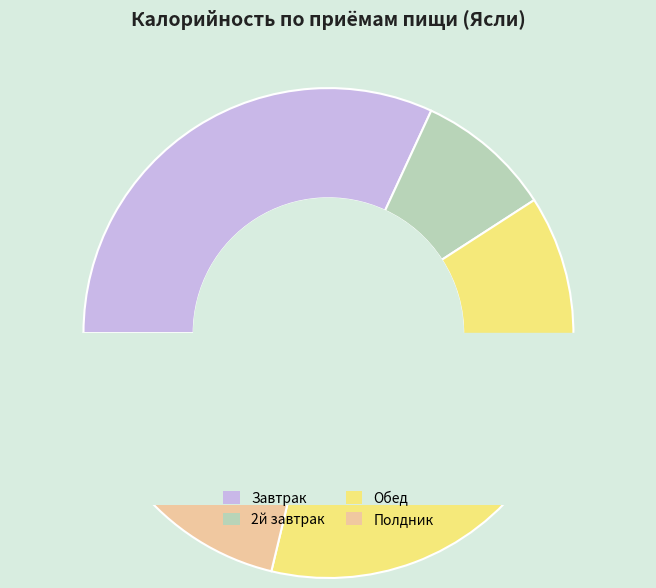

What percentage is the Завтрак slice, to the nearest percent?

32%